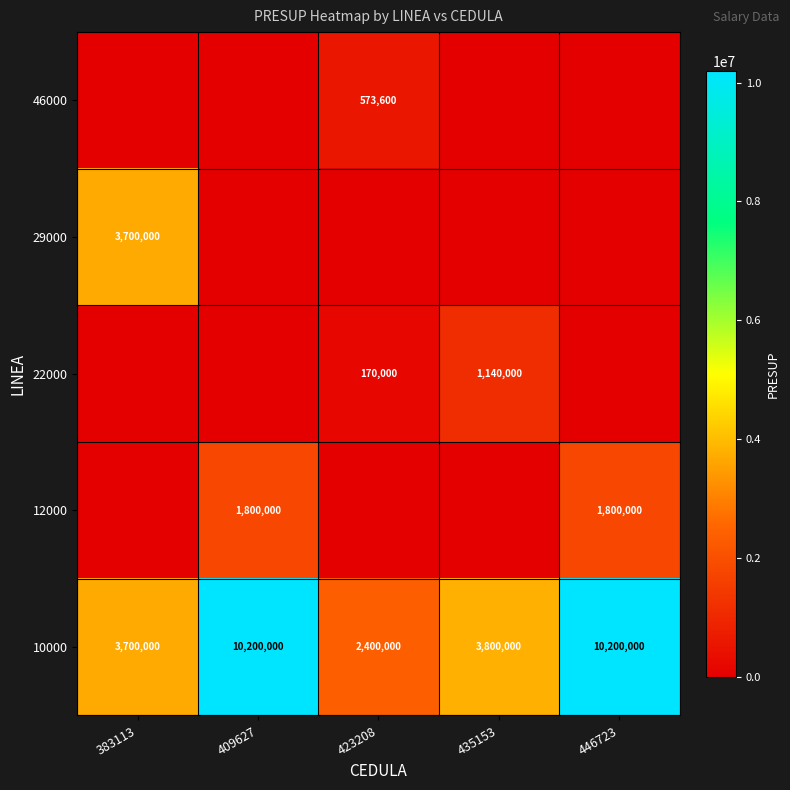

What is the difference between the highest and lowest values at 409627?

10200000